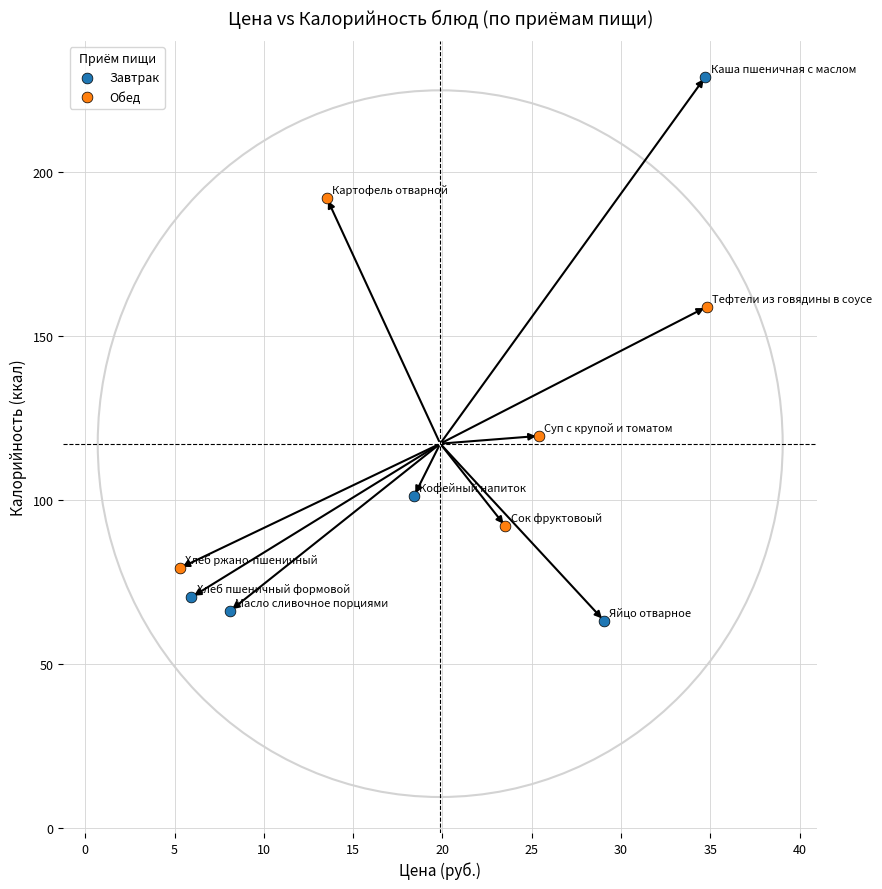

Which series has the widest spread of Y values?

Завтрак